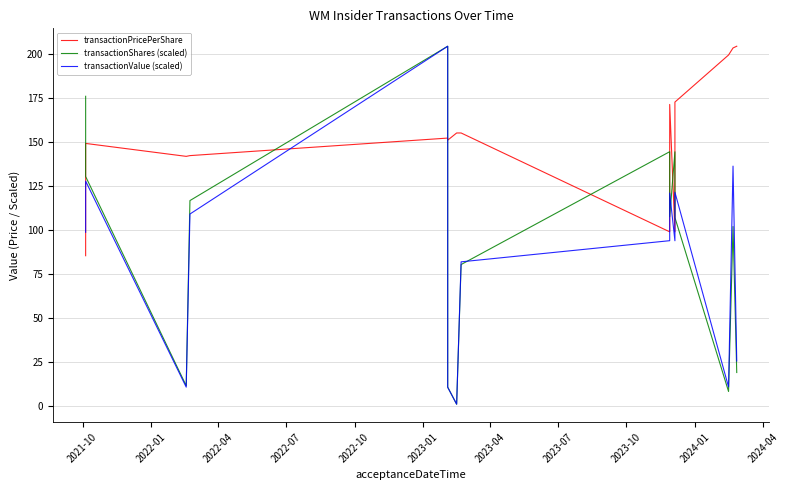

What is the value of the transactionPricePerShare point at the 9th from the left?

98.9